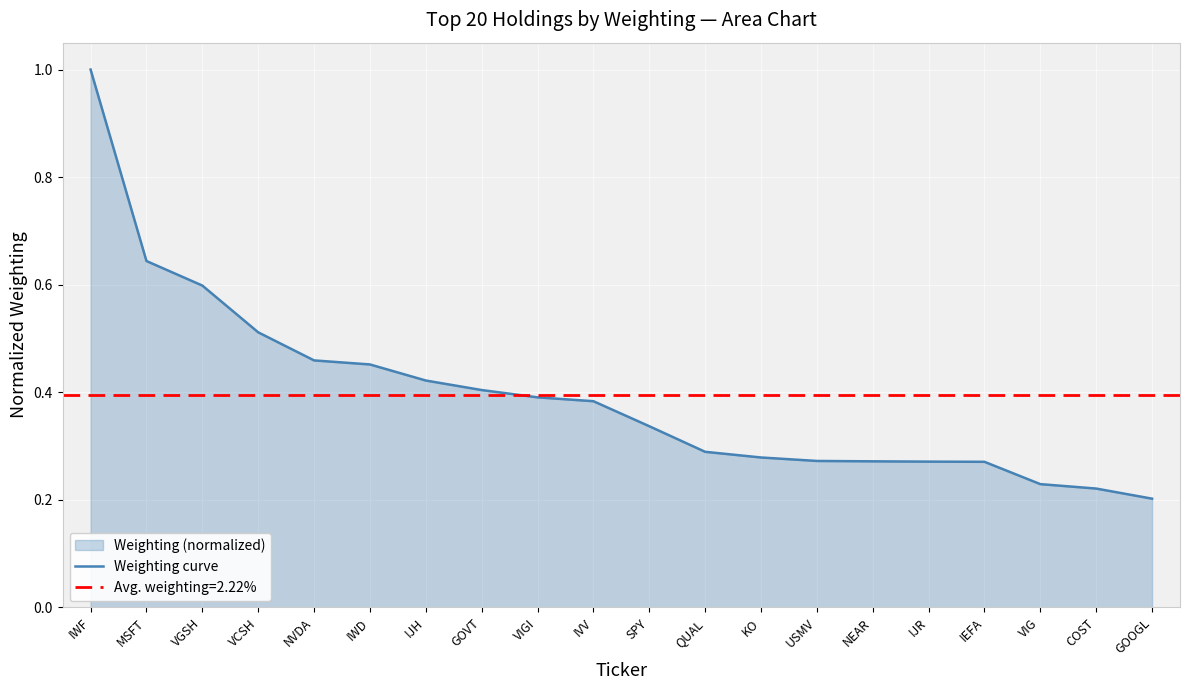

What is the label of the 20th point from the right?

IWF